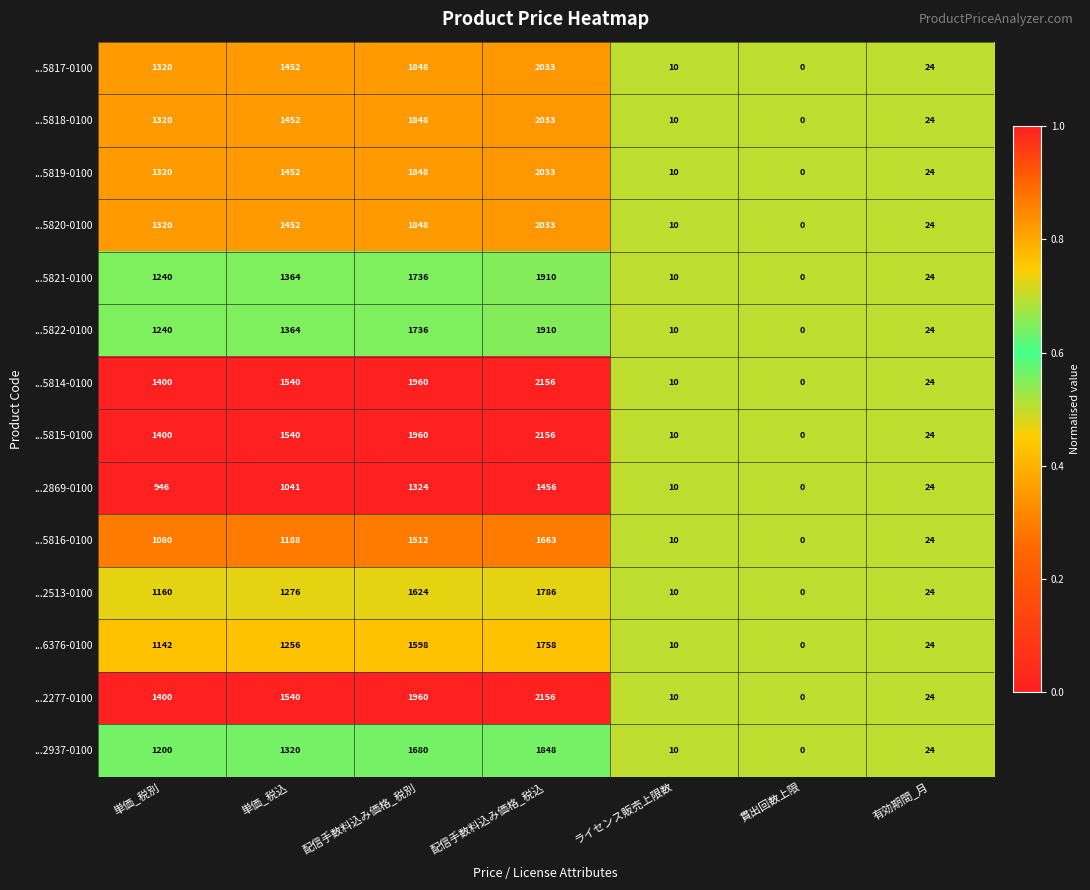

List the labels in order of ...2937-0100 value, smallest first.

貫出回数上限, ライセンス販売上限数, 有効期間_月, 単価_税別, 単価_税込, 配信手数料込み価格_税別, 配信手数料込み価格_税込